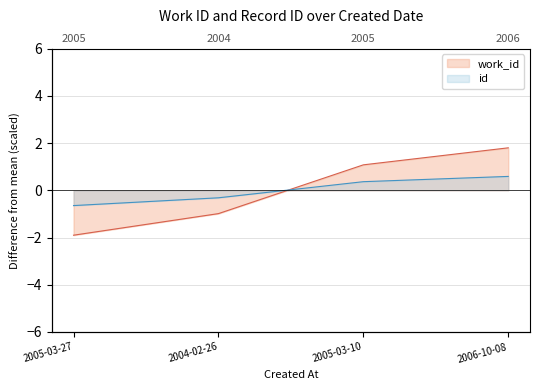

Count the number of categories in the chart.

4